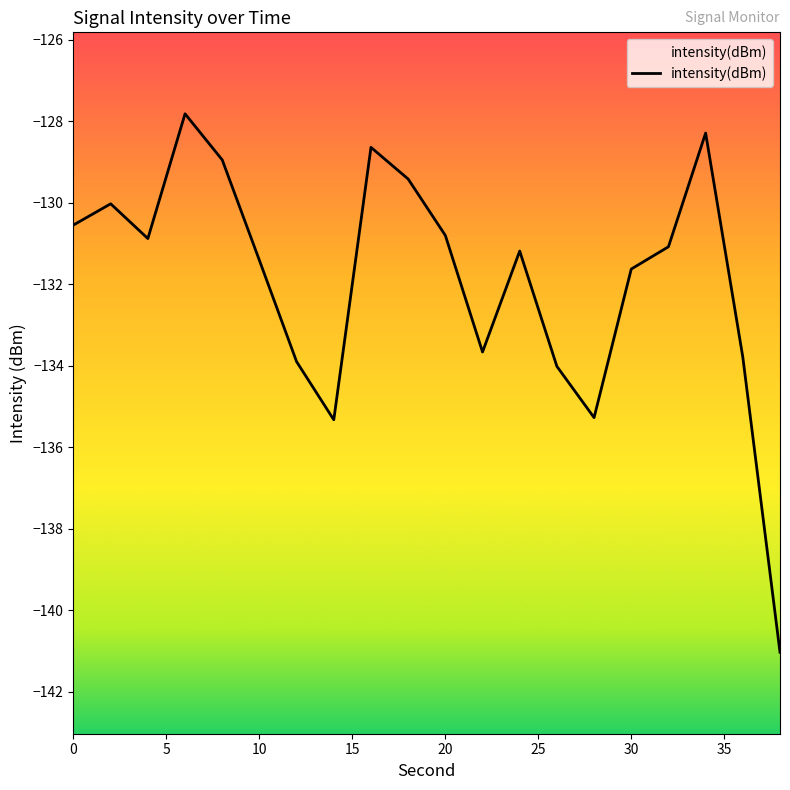

Reading left to right, extract all data points from this chart.

-130.5	-130.0	-130.9	-127.8	-128.9	-131.4	-133.9	-135.3	-128.6	-129.4	-130.8	-133.7	-131.2	-134.0	-135.3	-131.6	-131.1	-128.3	-133.8	-141.0